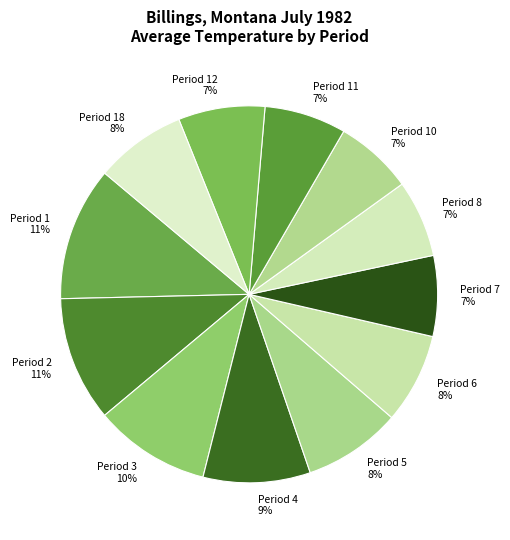

How many segments does this pie chart have?

12